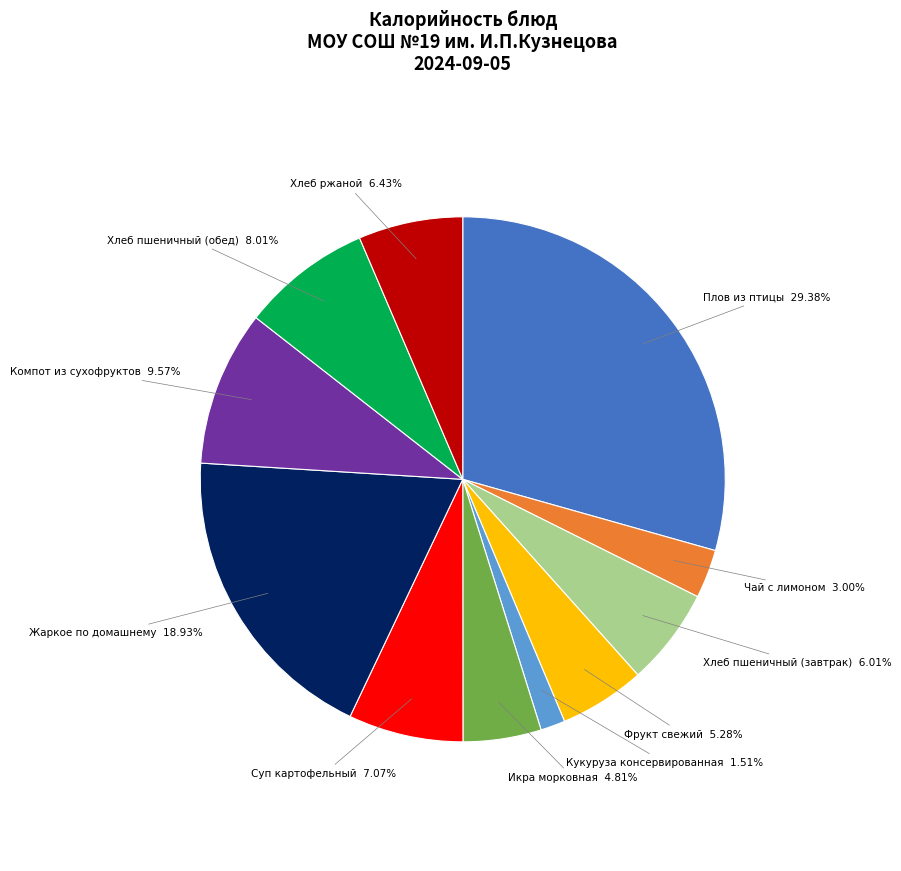

What is the ratio of the value at Суп картофельный to the value at Хлеб ржаной?

1.1